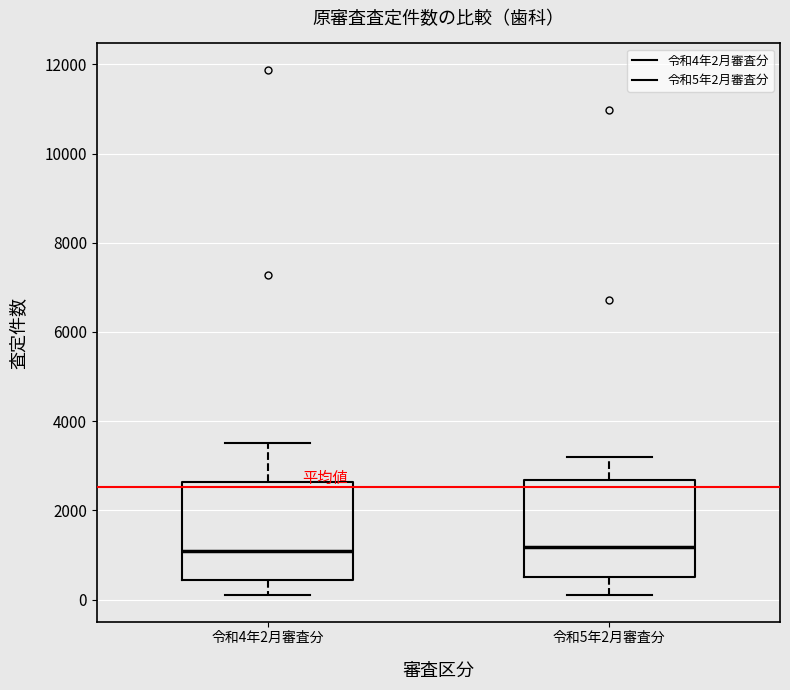

Where does the median line of the box for 令和5年2月審査分 sit on the y-axis? The values are not printed on the chart, so give them approximately, as read against the axis.

1200